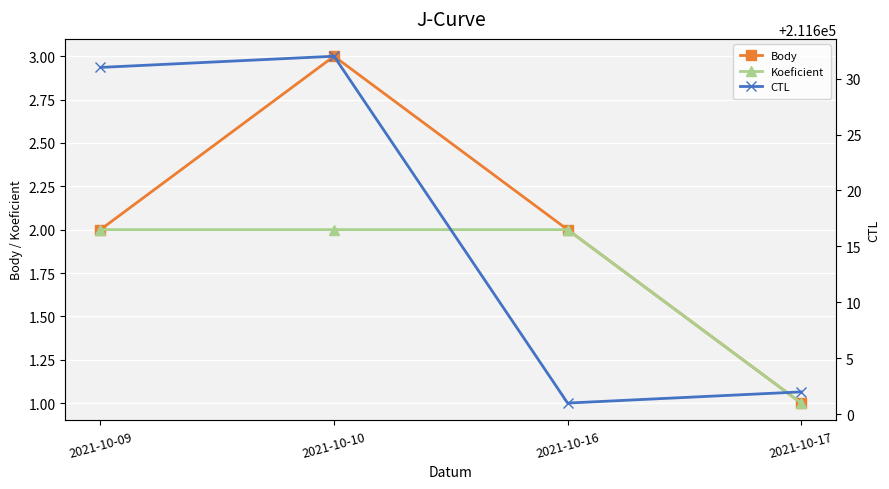

Which series has the largest total across all categories?

CTL